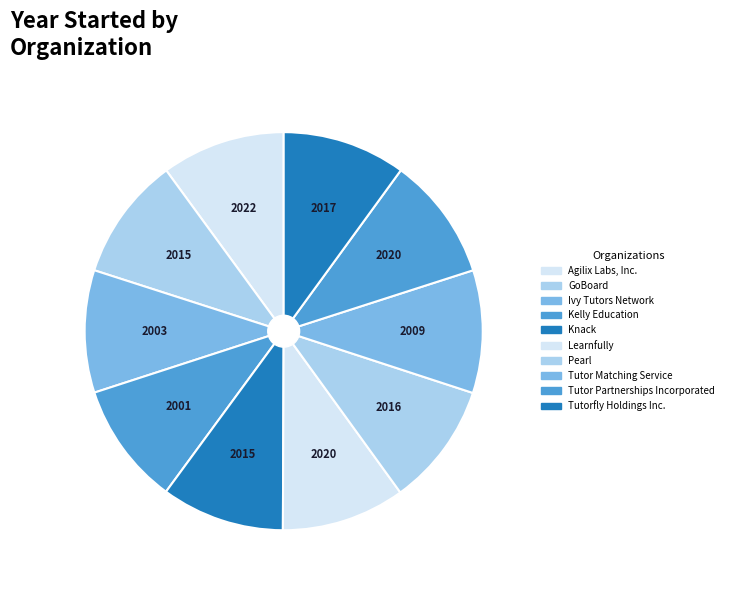

How many slices are in this pie chart?

10